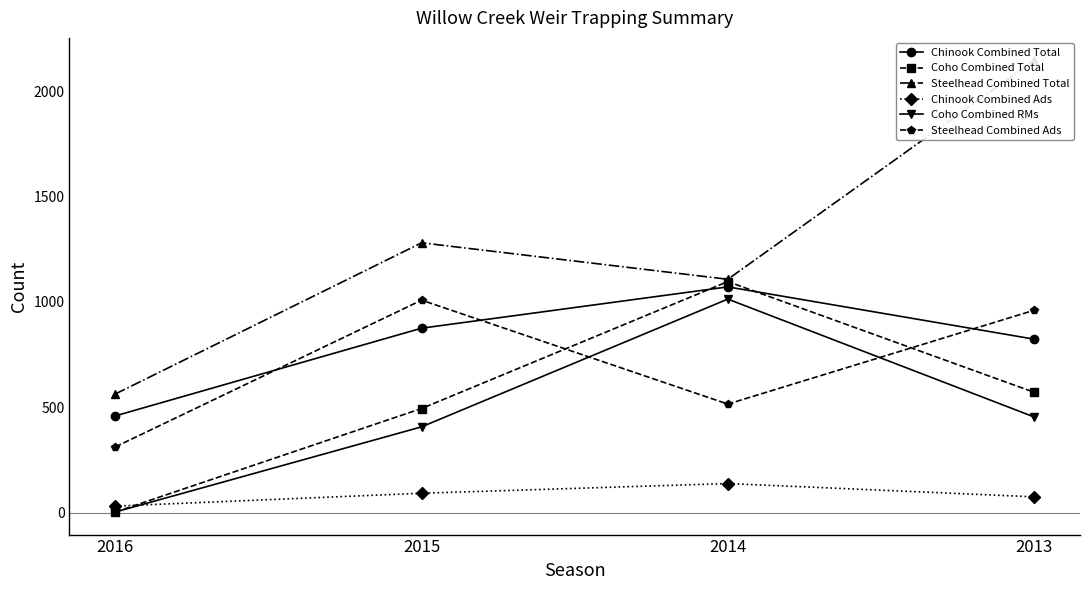

What is the difference between the second highest and second lowest values in the Chinook Combined Ads series?

17